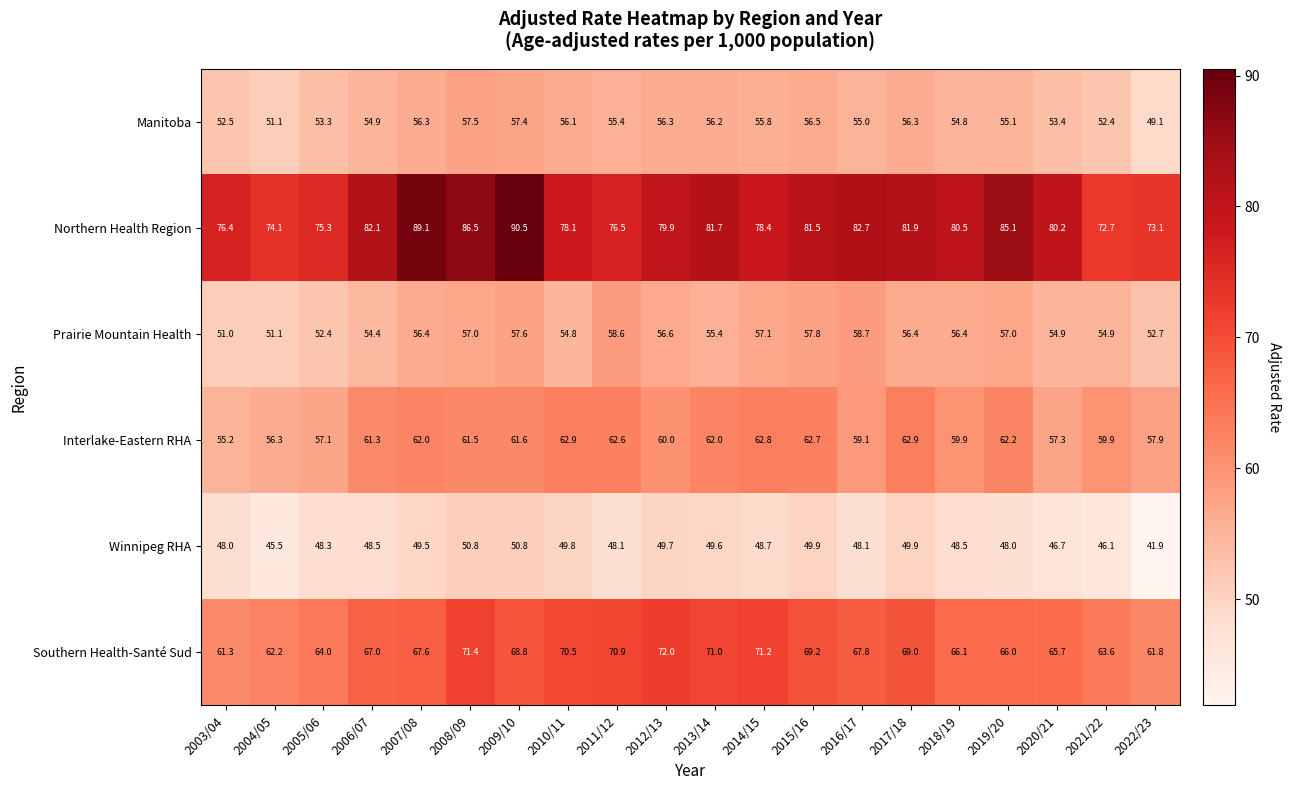

What is the average value of the Winnipeg RHA series?

48.3